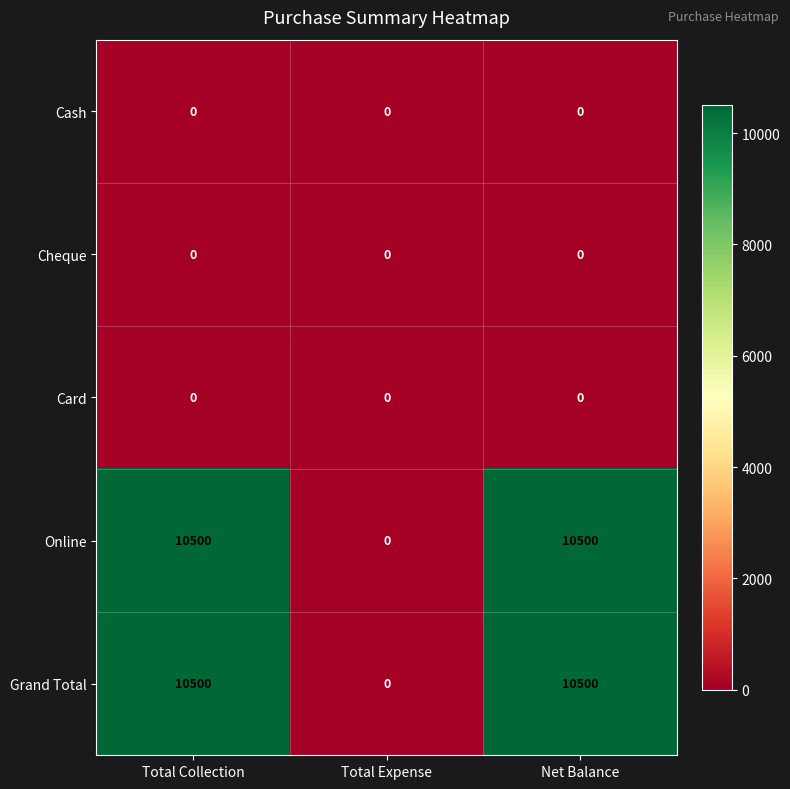

What is the difference between the highest and lowest values at Total Collection?

10500